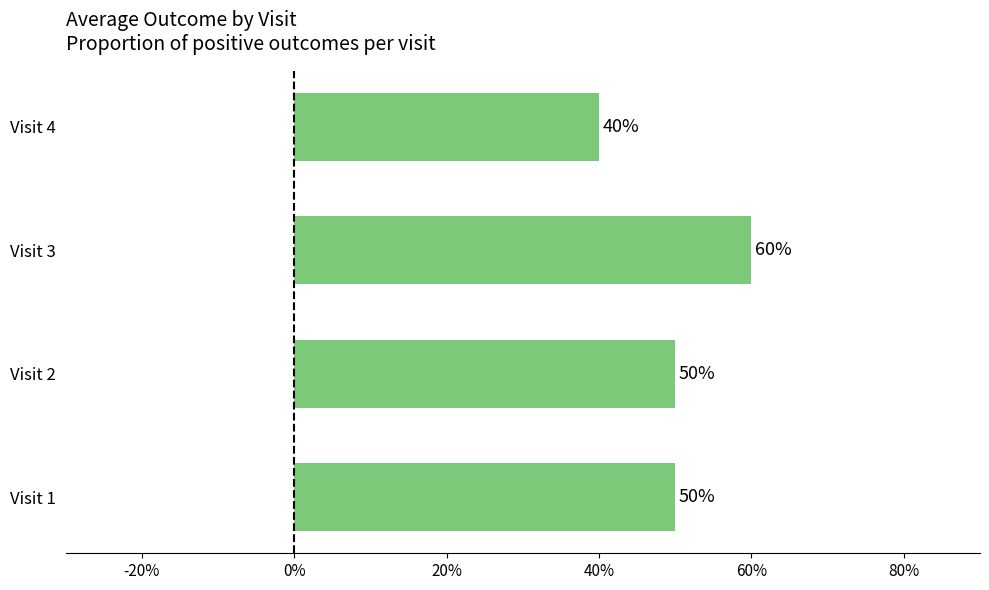

How many values are between 0 and 1?

4